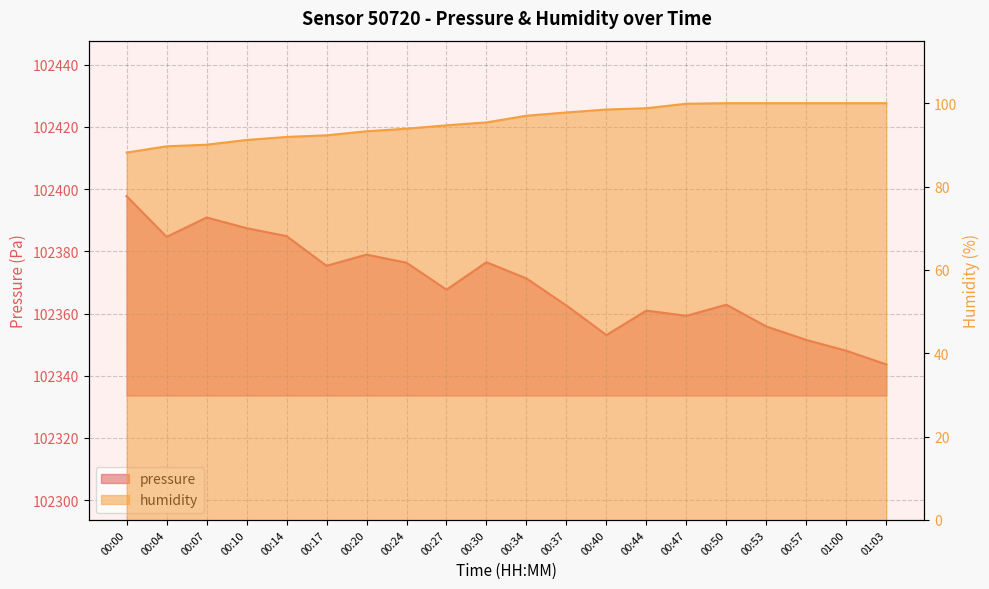

In pressure, how many points are higher than both neighbors (excluding endpoints)?

5